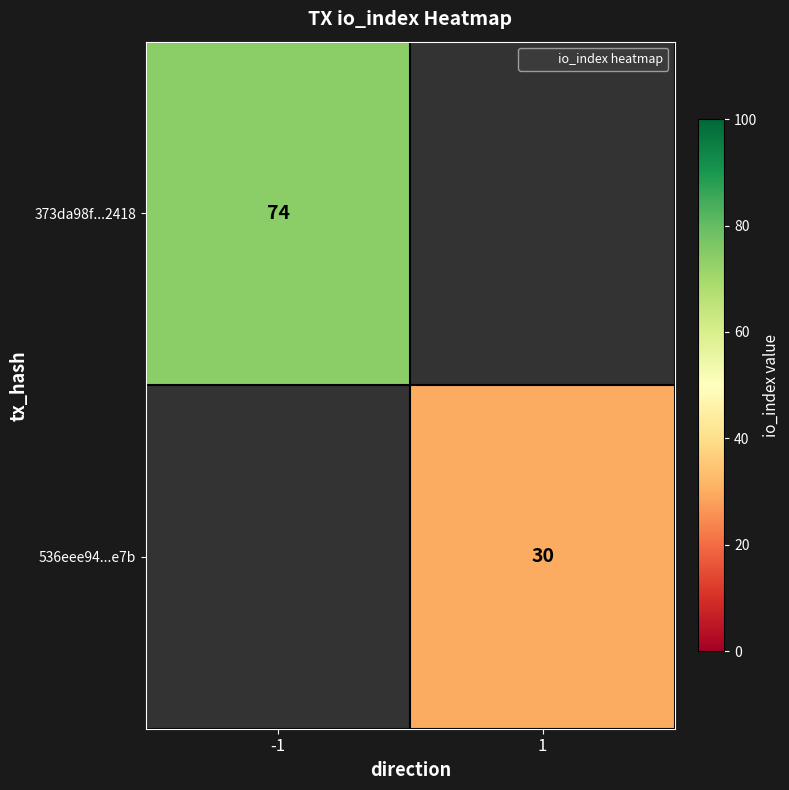

Rank the categories by 373da98f...2418 value from lowest to highest.

-1, 1